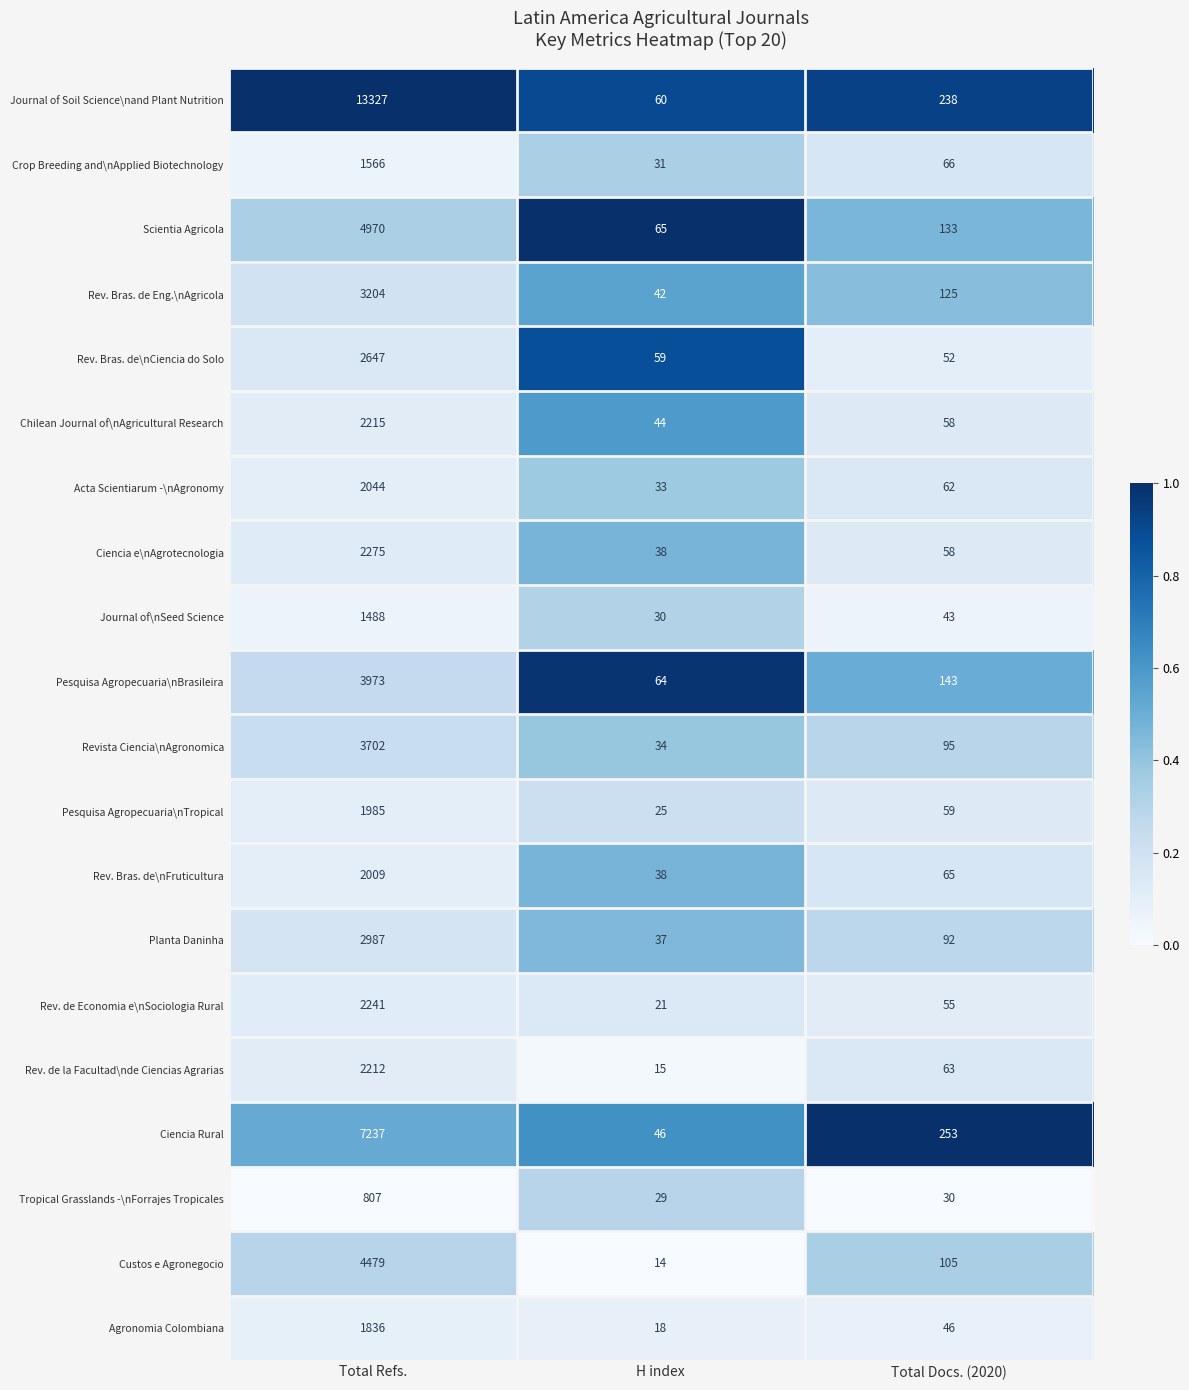

Is it true that Rev. Bras. de\nCiencia do Solo equals 39 at H index?

False